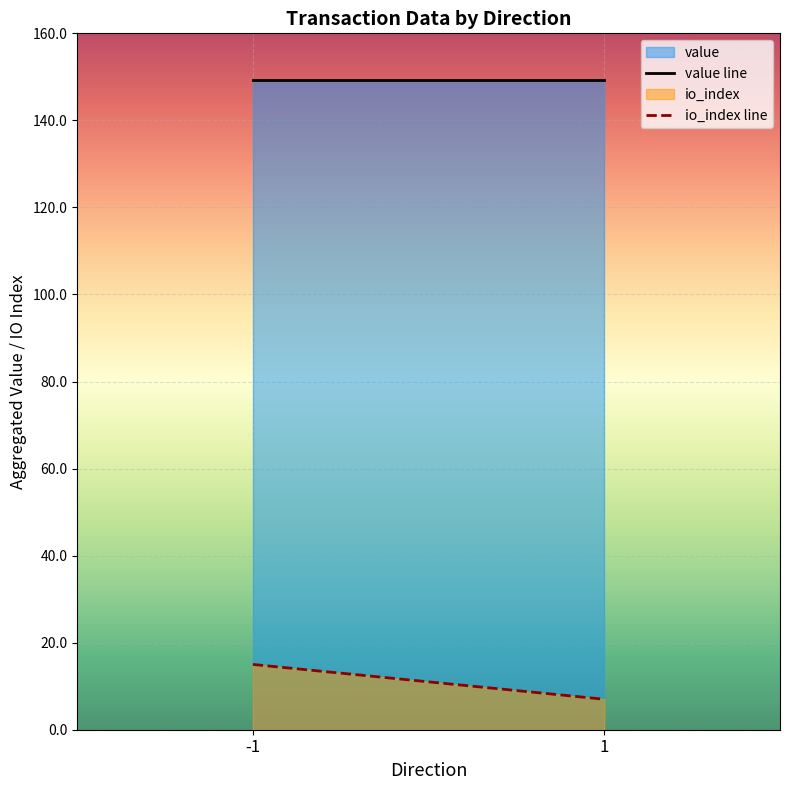

Between 1 and -1, which is larger?

1